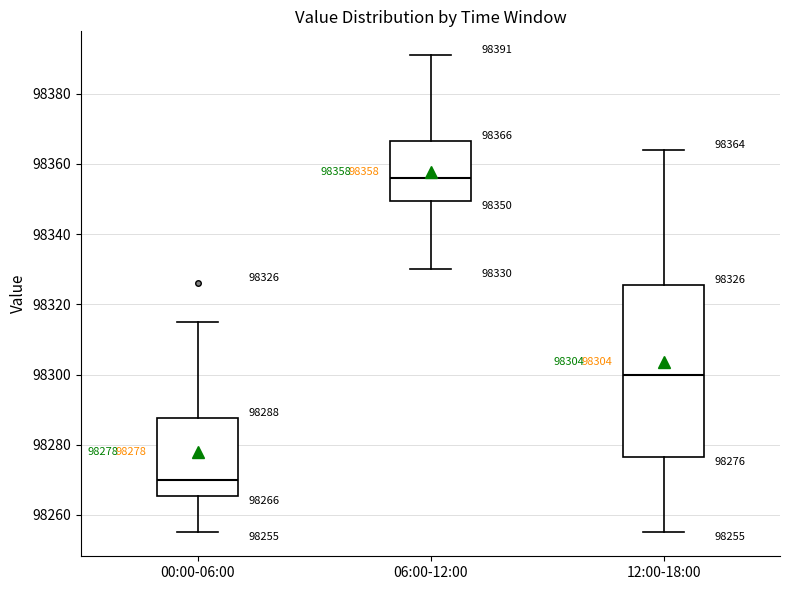

Which box's median line is the highest?

06:00-12:00